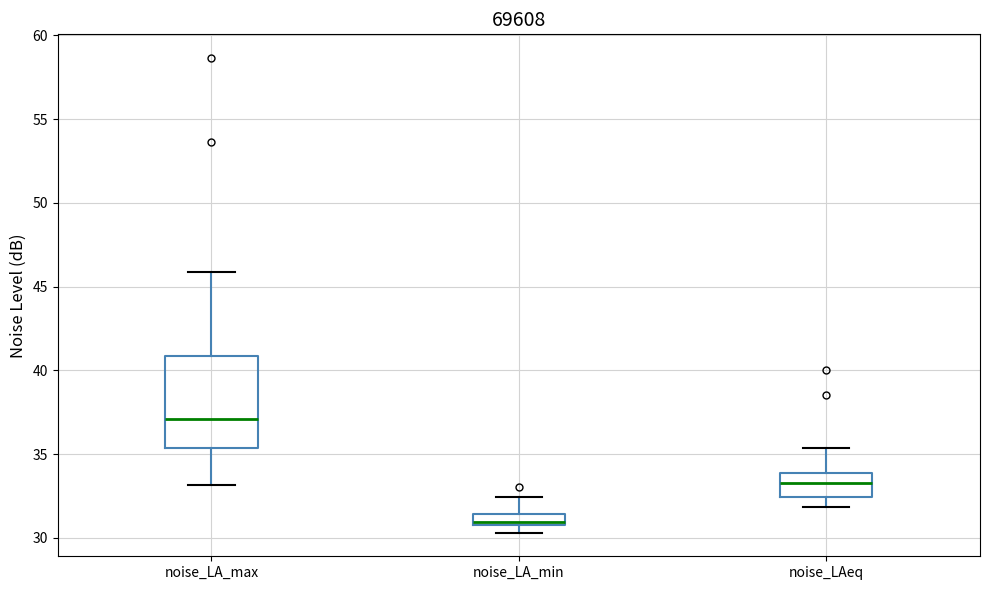

Which box is the tallest, from its lower edge to its upper edge?

noise_LA_max